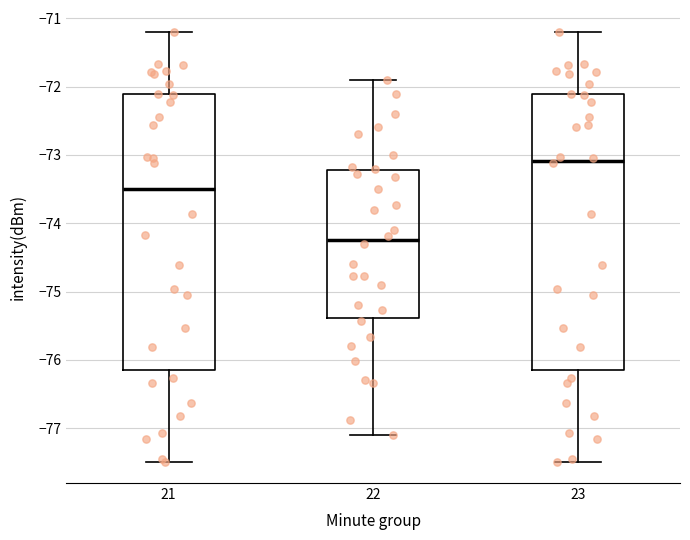

Where is the upper edge of the box at x = 21 on the y-axis? The values are not printed on the chart, so give them approximately, as read against the axis.

-72.1